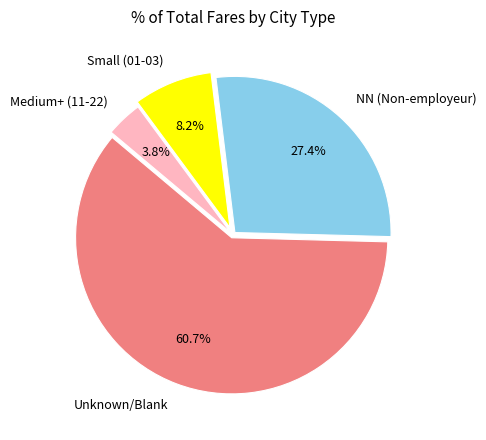

Is there any slice that represents more than half of the pie?

Yes